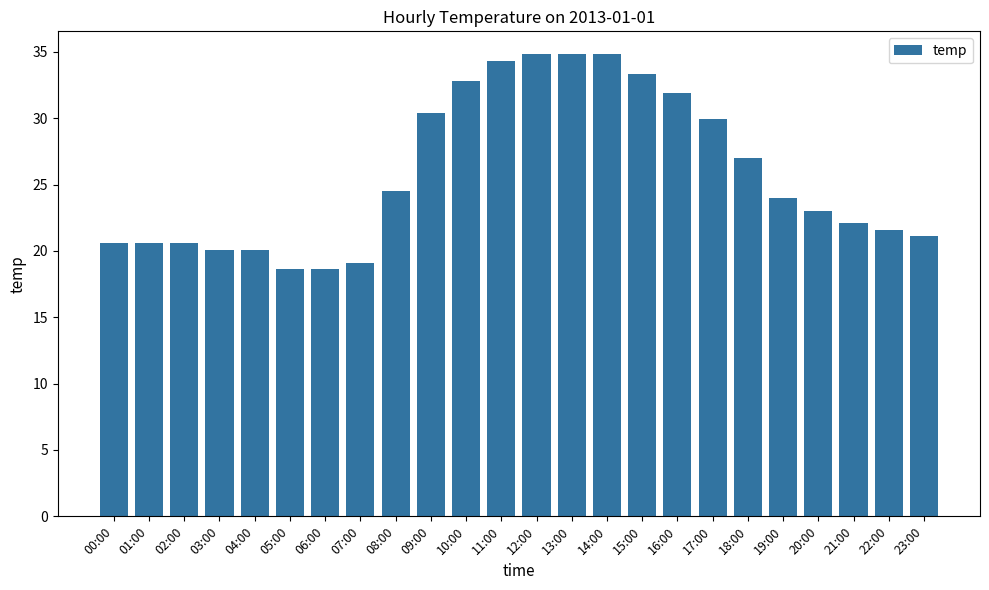

What is the label of the 9th bar from the left?

08:00